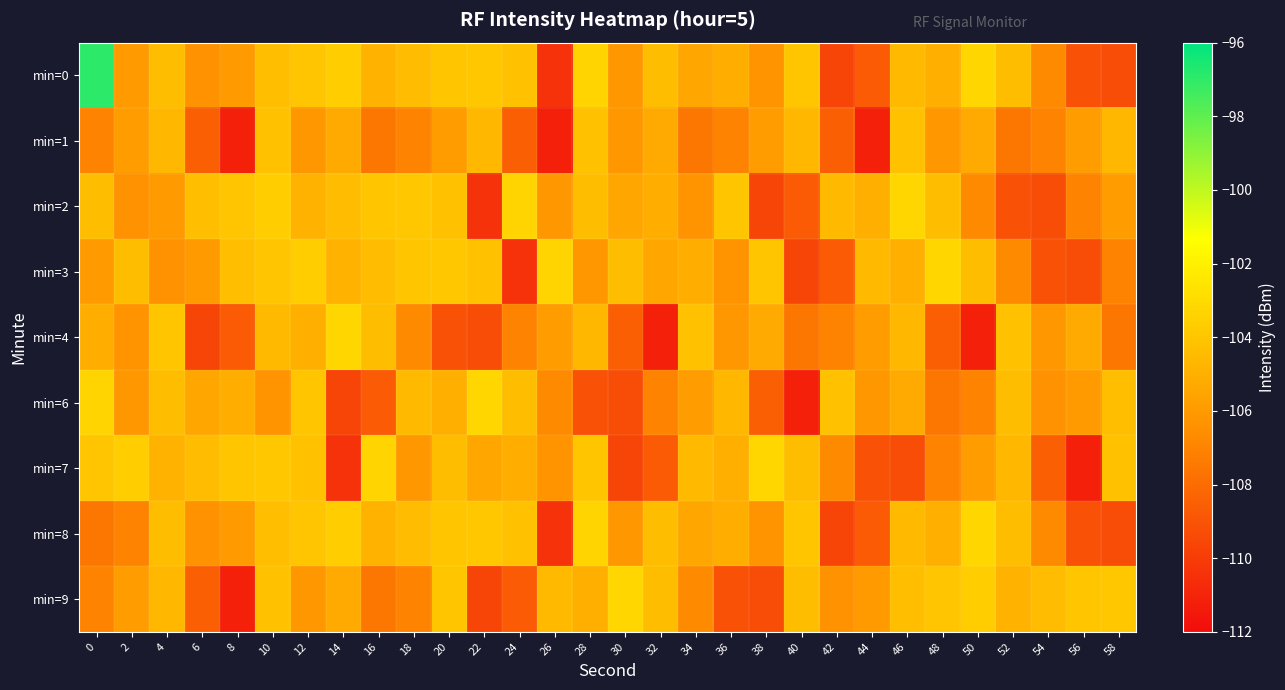

What is the spread (max minus min) of values at 40?

7.2